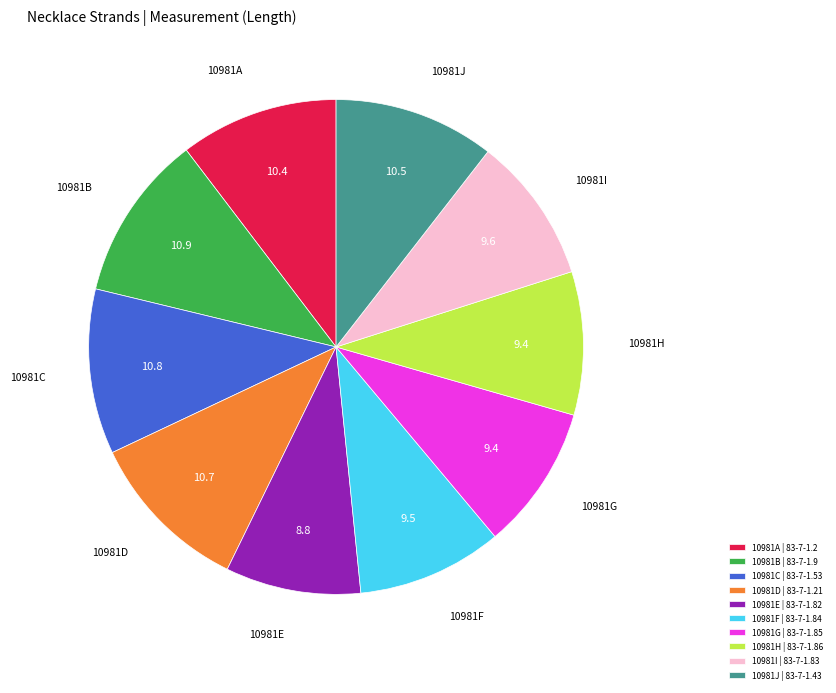

Is there any slice that represents more than half of the pie?

No